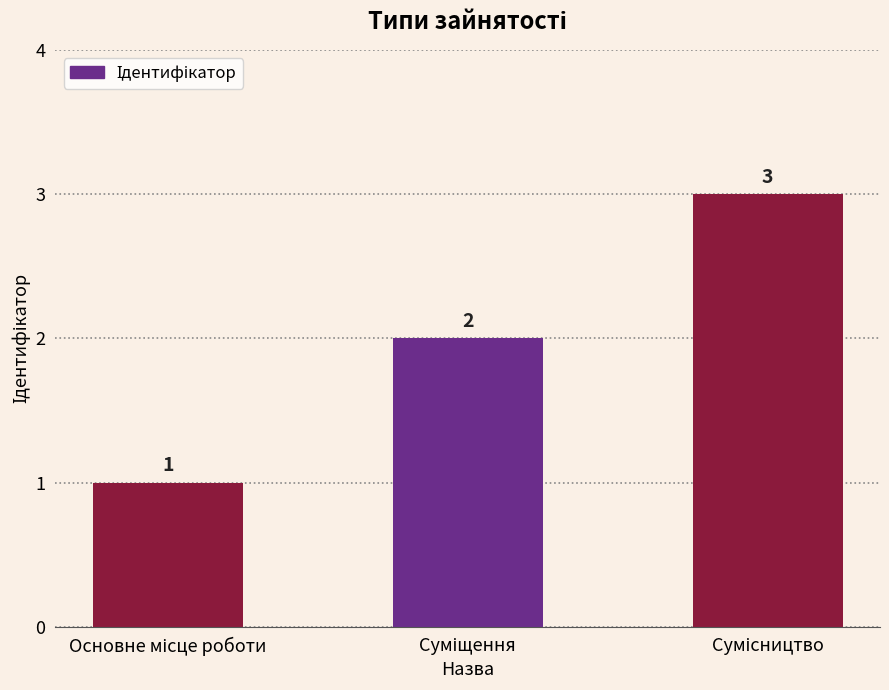

How many values are between 1 and 3?

3